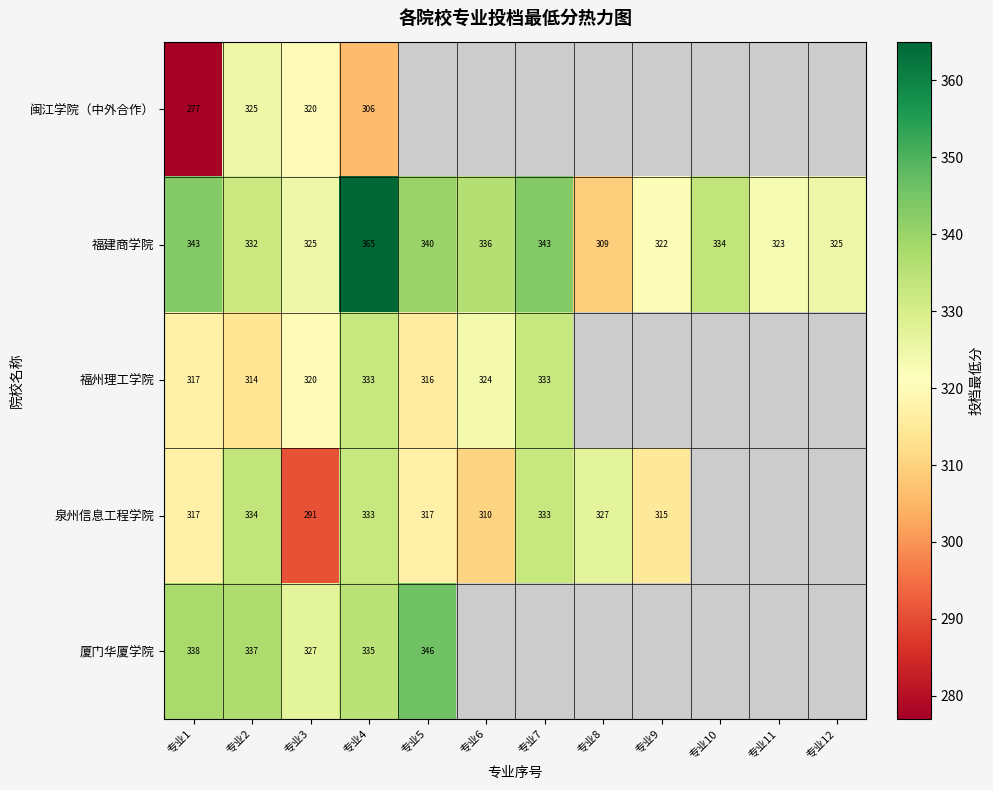

What is the difference between the 福建商学院 values at 专业5 and 专业4?

25